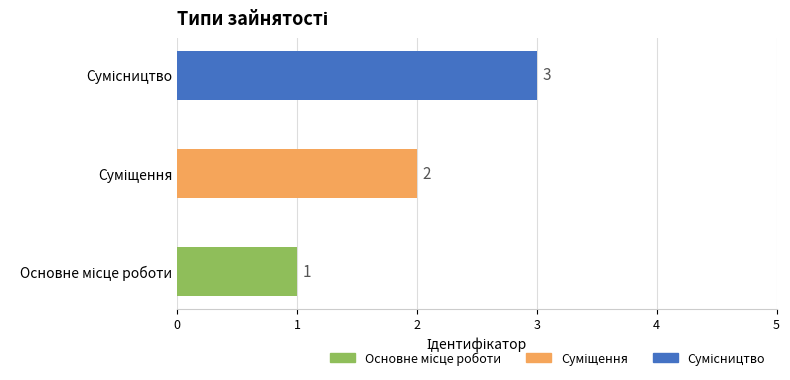

What is the maximum value shown in the chart?

3